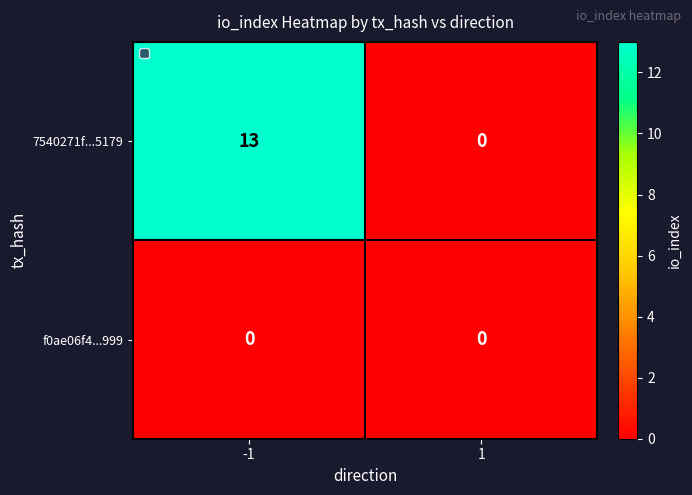

Which series changed the most between -1 and 1?

7540271f...5179